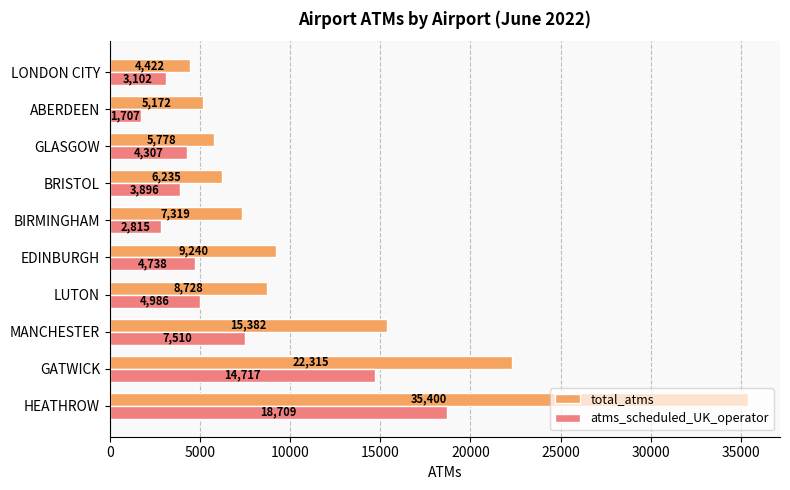

What is the difference between the maximum and second lowest values in the total_atms series?

30228